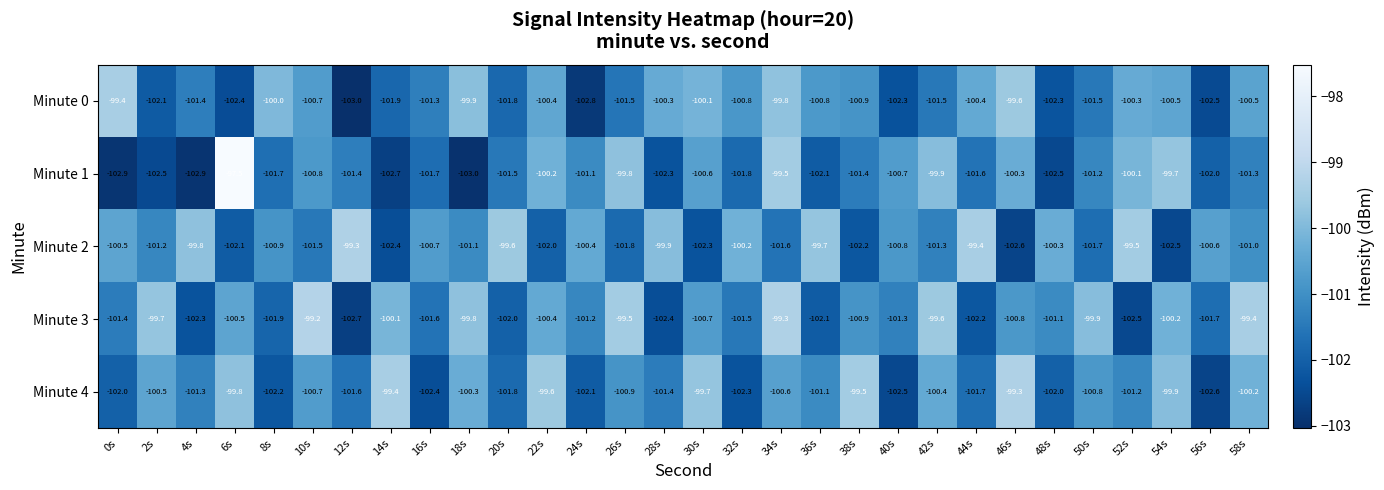

Rank the categories by Minute 2 value from highest to lowest.

12s, 44s, 52s, 20s, 36s, 4s, 28s, 32s, 48s, 24s, 0s, 56s, 16s, 40s, 8s, 58s, 18s, 2s, 42s, 10s, 34s, 50s, 26s, 22s, 6s, 38s, 30s, 14s, 54s, 46s